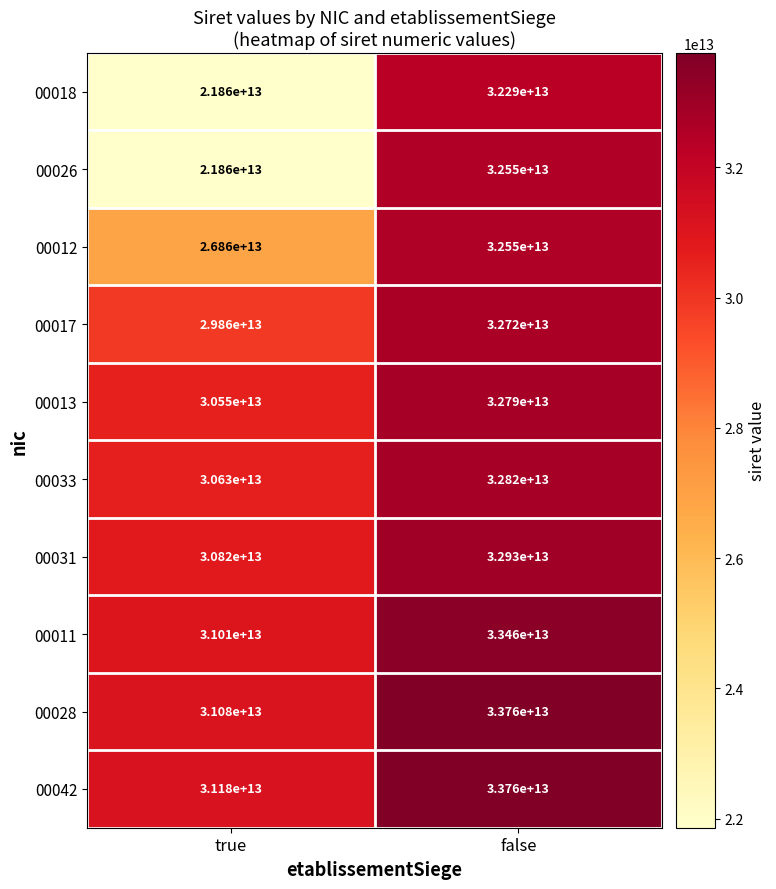

Between true and false, which series saw the biggest shift?

00026